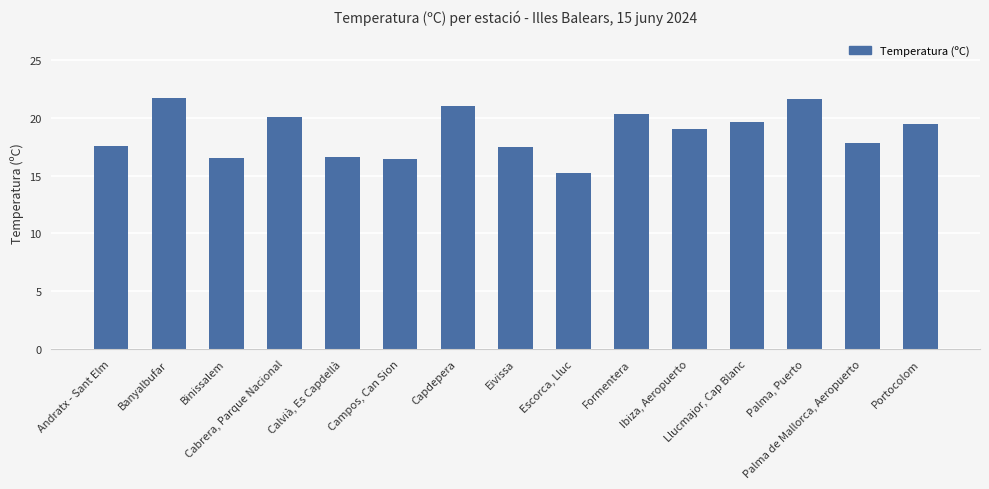

What is the approximate value at Ibiza, Aeropuerto?

19.0